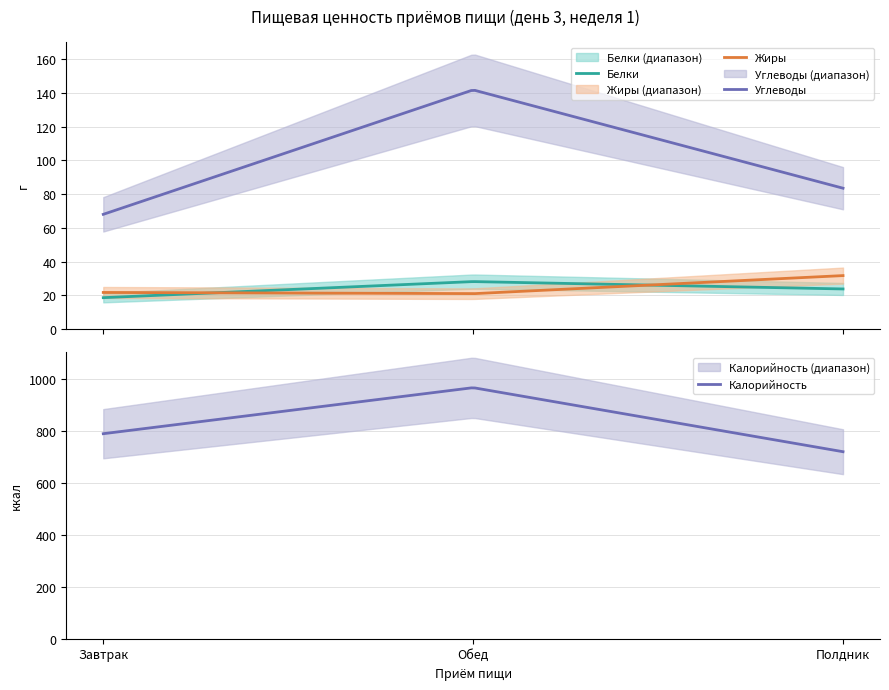

Which series has the largest range (max minus min)?

Калорийность